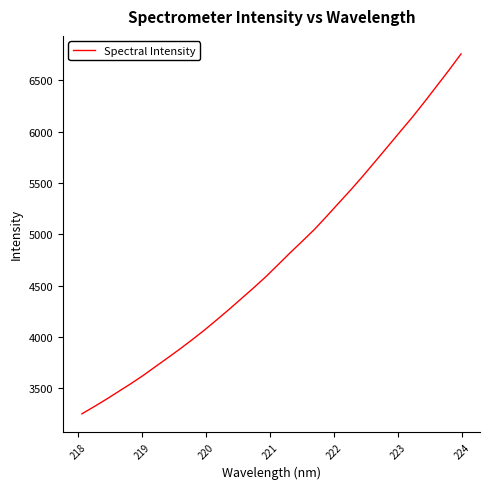

Count the number of values greater than 4698.

16